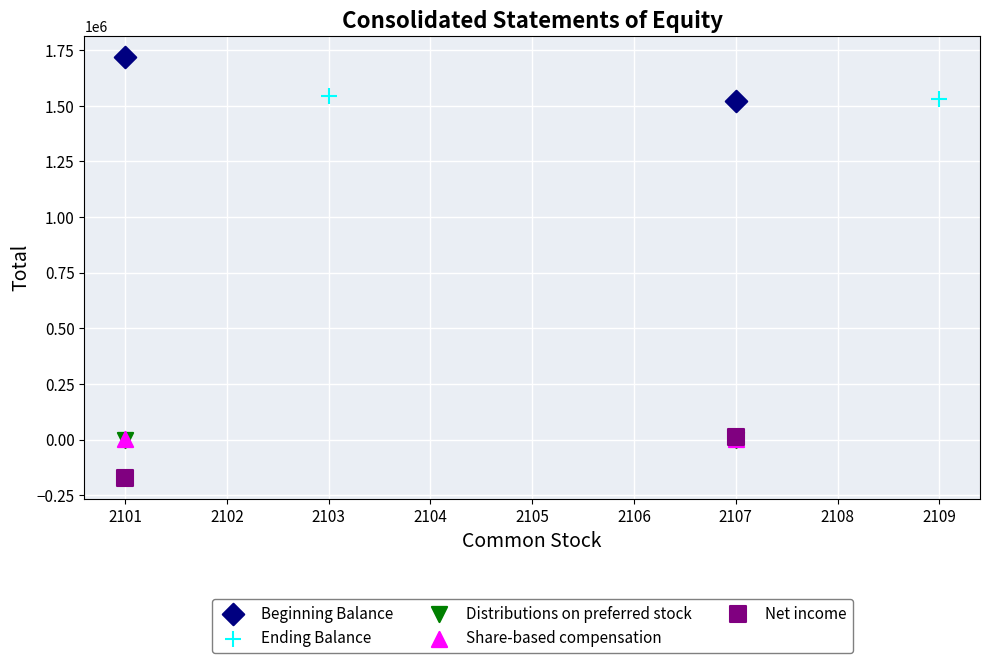

Which series contains the lowest Y value?

Net income